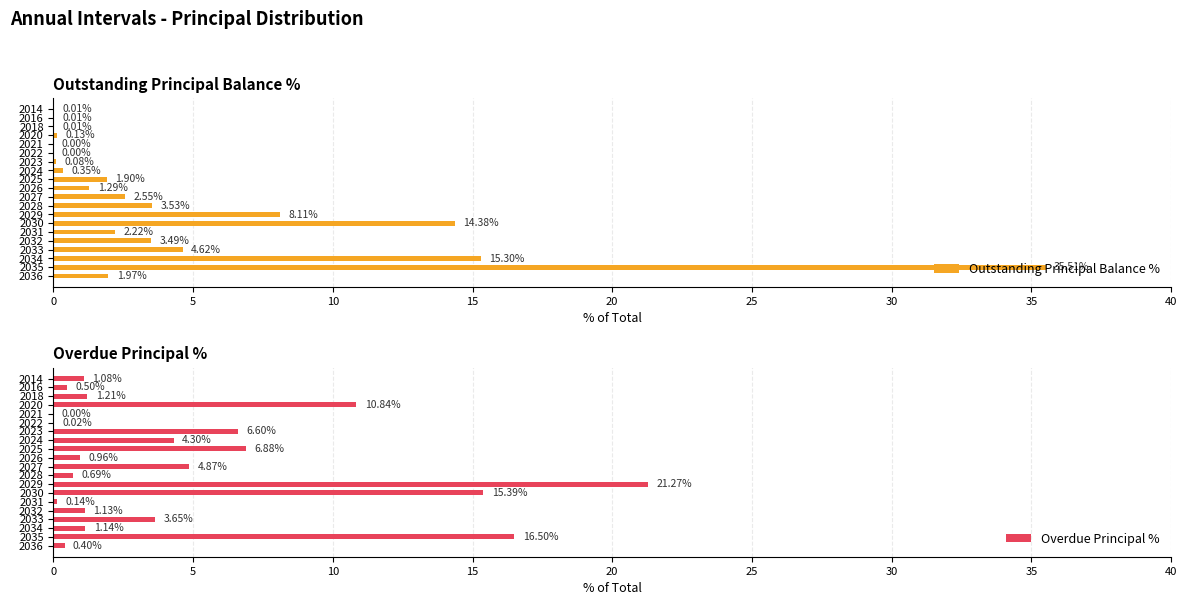

The value of Outstanding Principal Balance % at 2034 is 15.3. True or false?

True